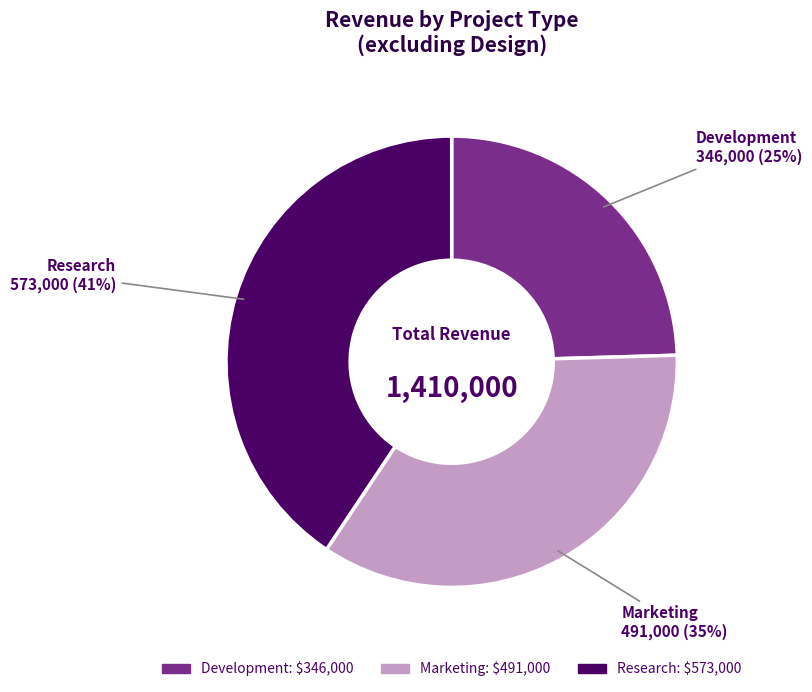

Which slice is the smallest?

Development